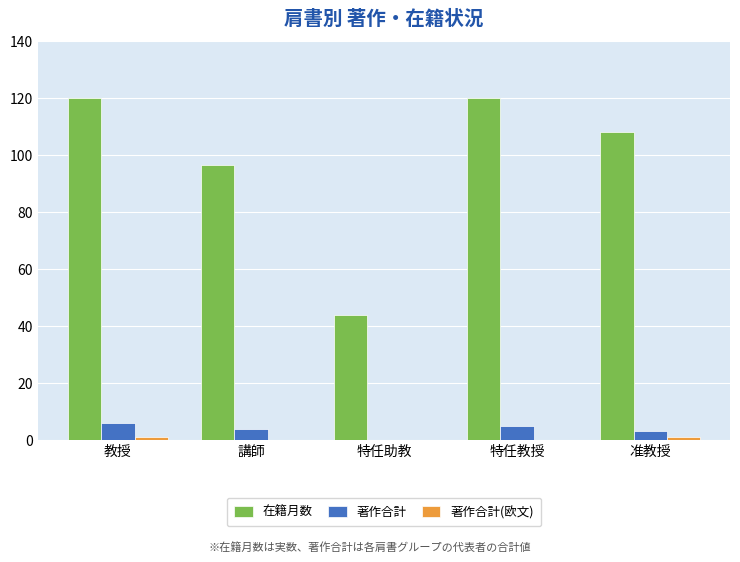

Where is 在籍月数 nearest to the value 82?

講師